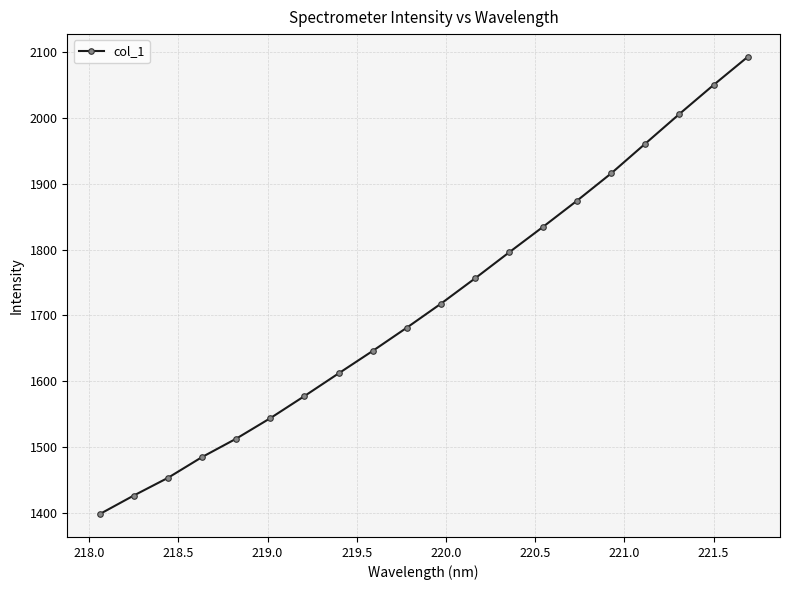

What is the average value?

1716.9